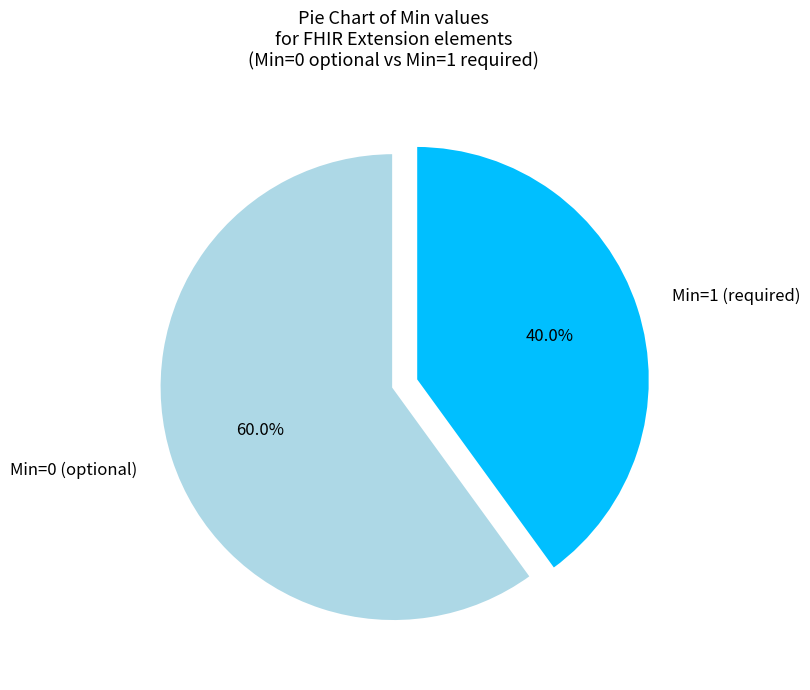

Is the sum of Min=0 (optional) and Min=1 (required) greater than half?

Yes